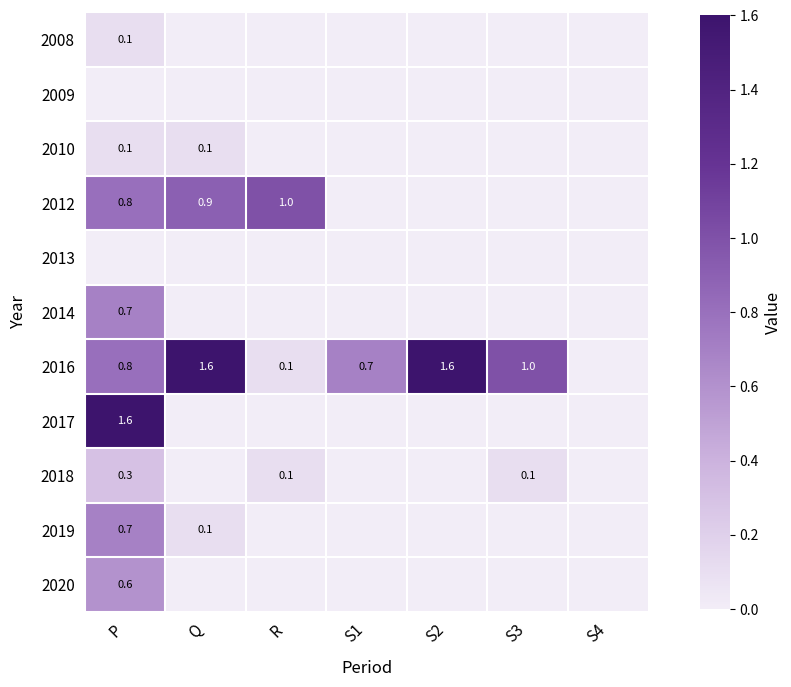

The 2016 series shows 1.6 at Q. True or false?

True